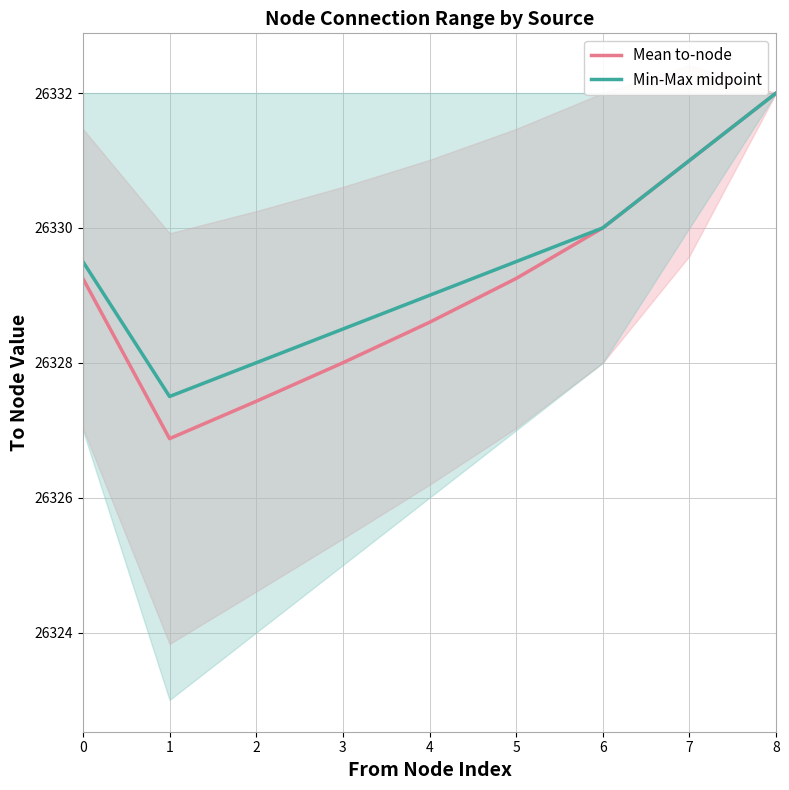

How many categories are shown in the chart?

9